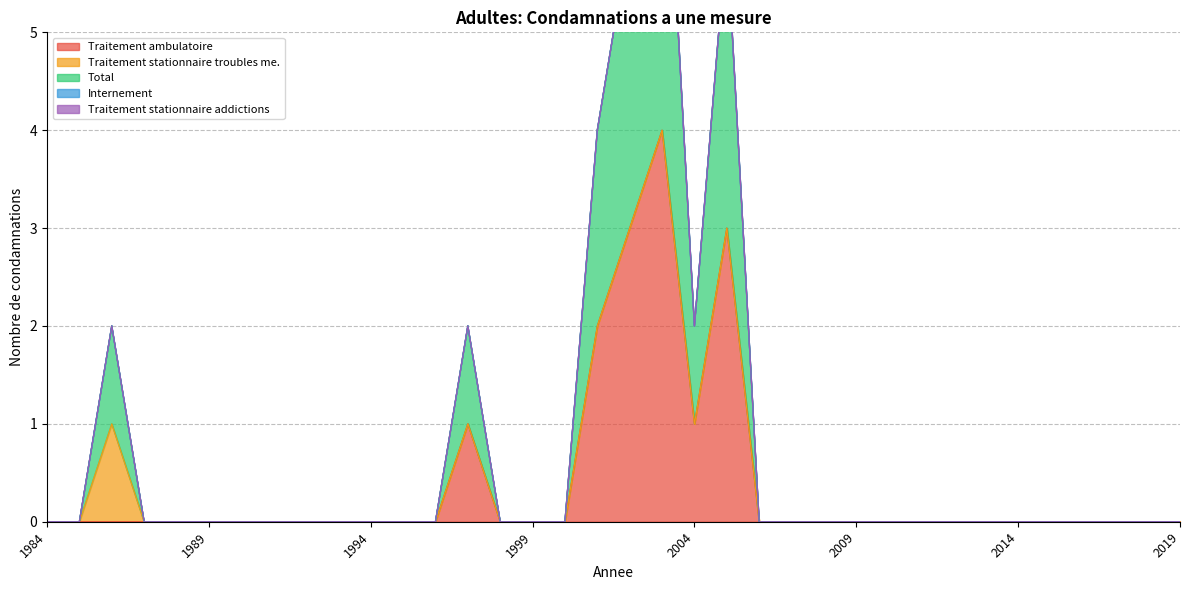

Reading right to left, list all the values displayed in this chart.

Traitement ambulatoire: 0	0	0	0	0	0	0	0	0	0	0	0	0	0	3	1	4	3	2	0	0	0	1	0	0	0	0	0	0	0	0	0	0	0	0	0
Traitement stationnaire troubles me.: 0	0	0	0	0	0	0	0	0	0	0	0	0	0	0	0	0	0	0	0	0	0	0	0	0	0	0	0	0	0	0	0	0	1	0	0
Total: 0	0	0	0	0	0	0	0	0	0	0	0	0	0	3	1	4	3	2	0	0	0	1	0	0	0	0	0	0	0	0	0	0	1	0	0
Internement: 0	0	0	0	0	0	0	0	0	0	0	0	0	0	0	0	0	0	0	0	0	0	0	0	0	0	0	0	0	0	0	0	0	0	0	0
Traitement stationnaire addictions: 0	0	0	0	0	0	0	0	0	0	0	0	0	0	0	0	0	0	0	0	0	0	0	0	0	0	0	0	0	0	0	0	0	0	0	0